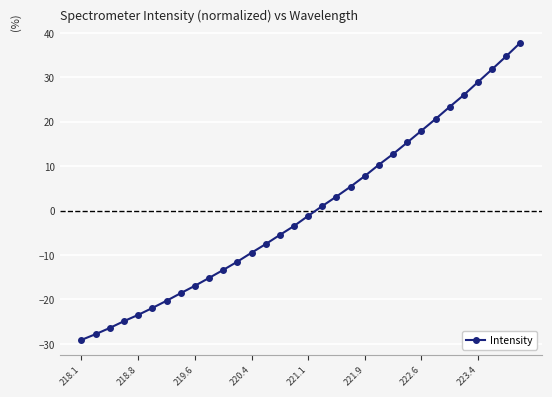

What is the value of the 30th point from the left?

31.8